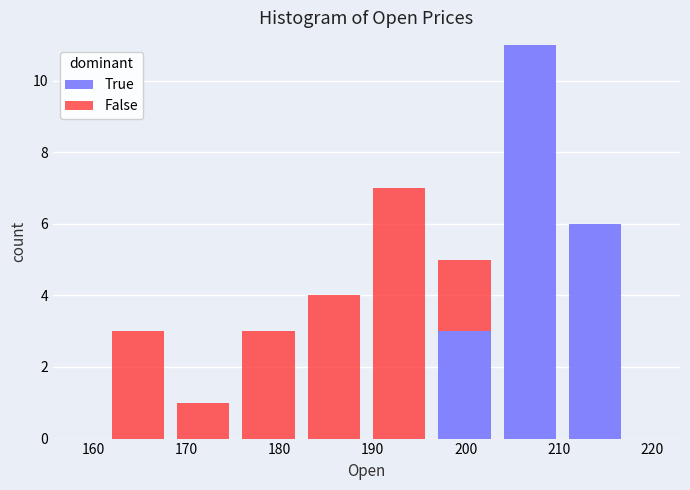

Reading left to right, list every stacked bar in this chart as the range it spans on the x-axis followed by its total height. Neither the bar edges nor the heights are printed on the chart, so give them approximately, as read against the axes.

161 to 168: 3
168 to 175: 1
175 to 182: 3
182 to 189: 4
189 to 196: 7
196 to 203: 5
203 to 210: 11
210 to 217: 6